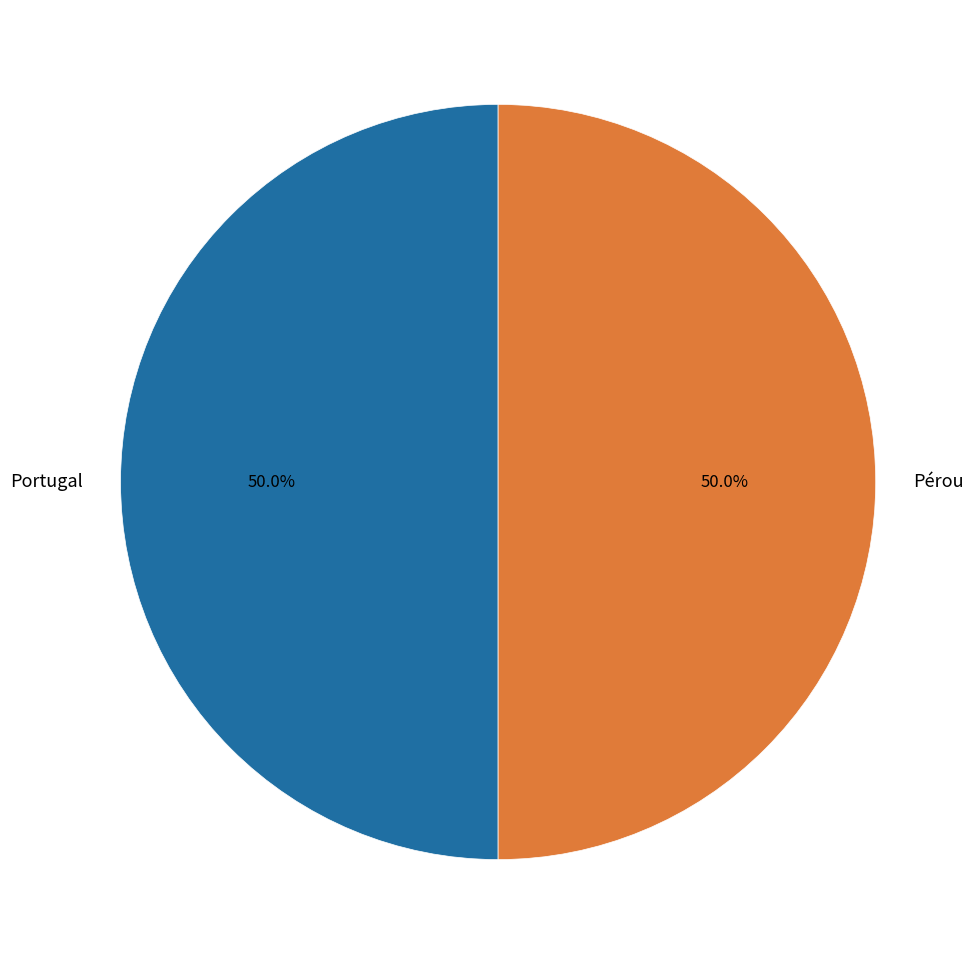

Approximately how many times larger is the value at Pérou compared to Portugal?

1.0